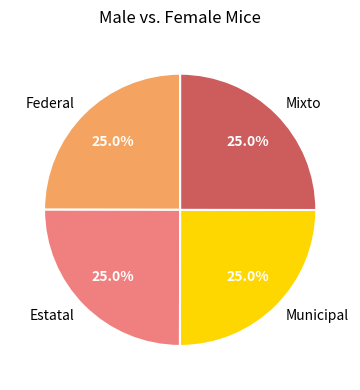

Is there any slice that represents more than half of the pie?

No